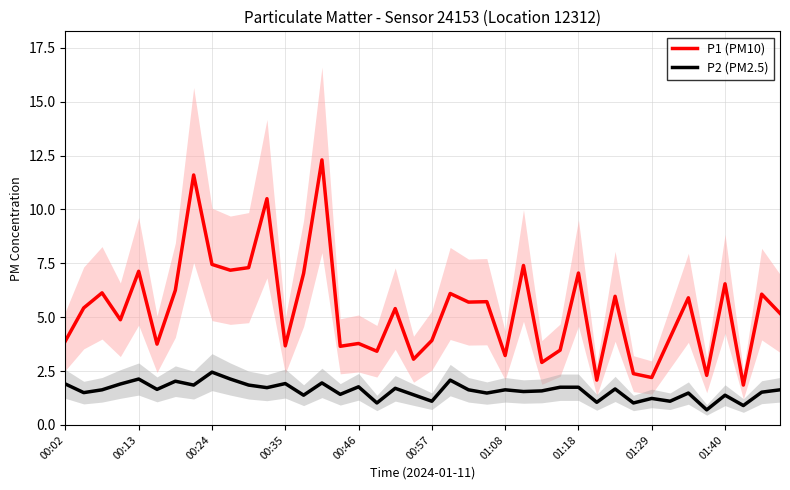

True or false: P1 (PM10) has a value of 2.1 at 29.

True